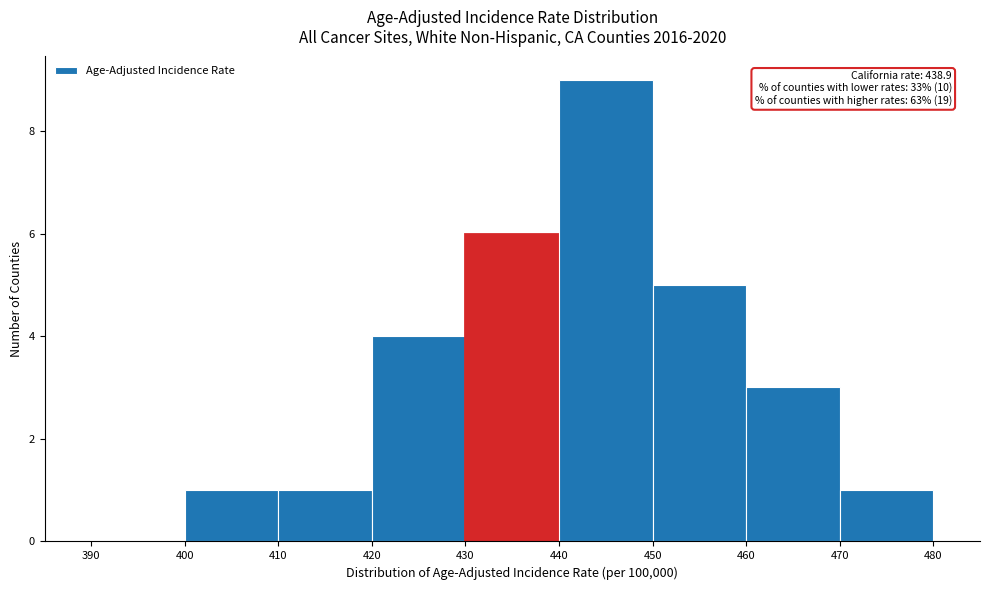

Which range on the x-axis has the tallest bar?

440 to 450